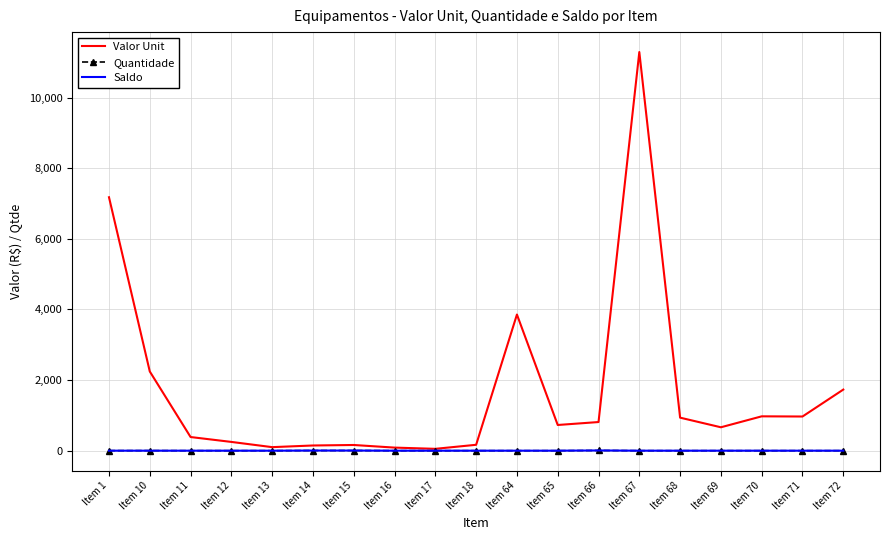

True or false: Quantidade has more than 0 points higher than both neighbors.

True